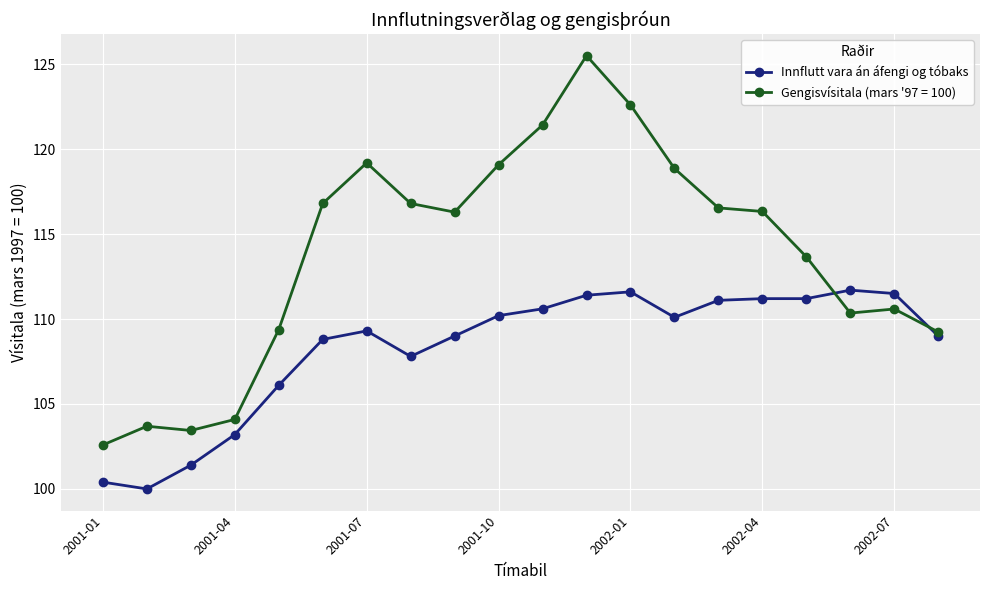

Which series has the largest range (max minus min)?

Gengisvísitala (mars '97 = 100)